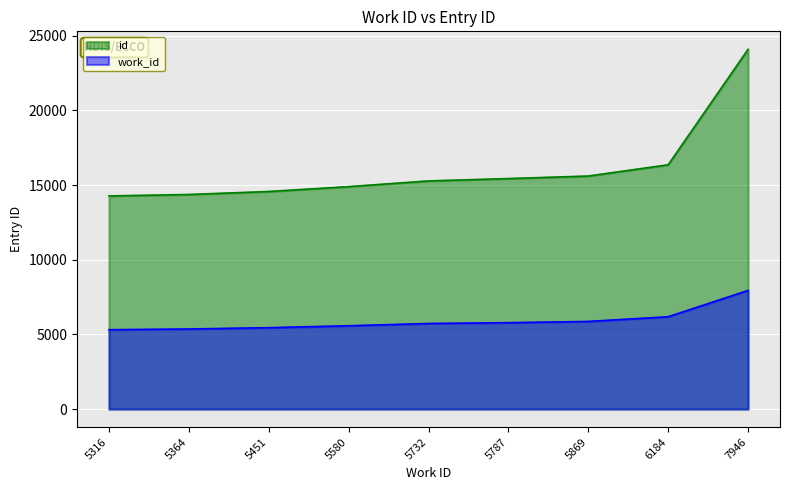

What is the value of the work_id point at the 3rd from the left?

5451